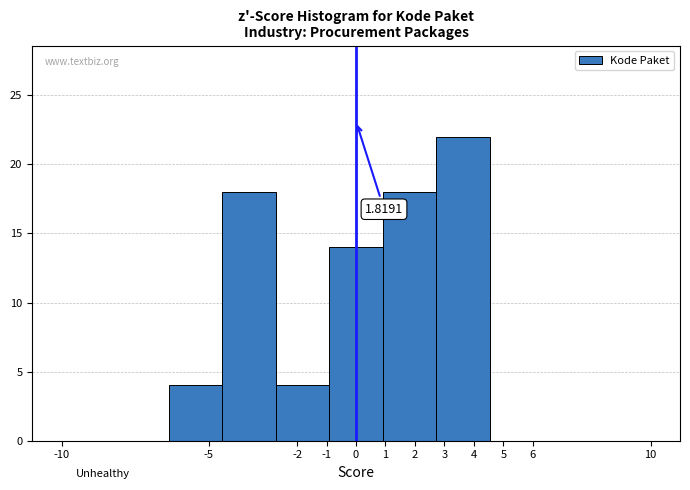

Which range on the x-axis has the tallest bar?

2.7 to 4.5